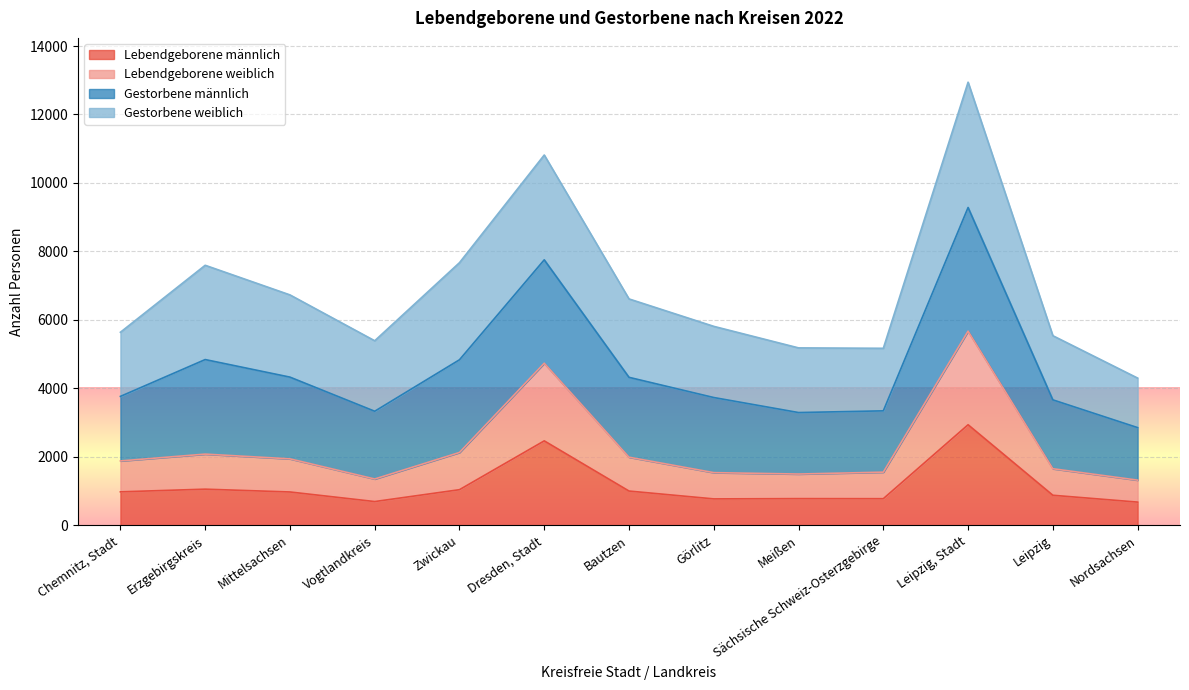

What is the maximum value for Lebendgeborene männlich?

2937